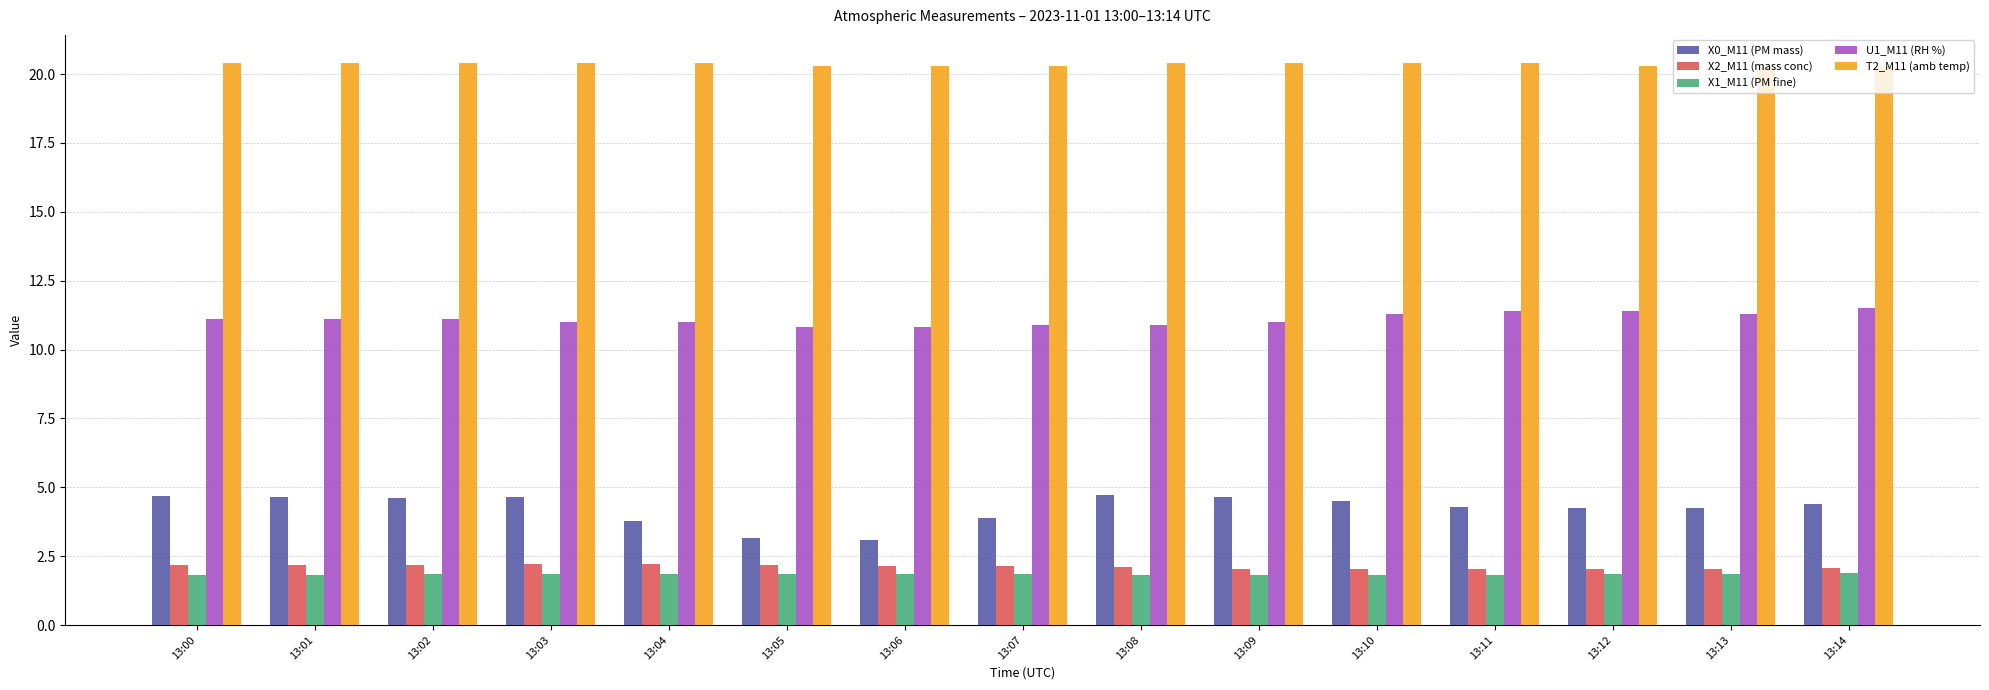

Which series changed the most between 13:00 and 13:04?

X0_M11 (PM mass)